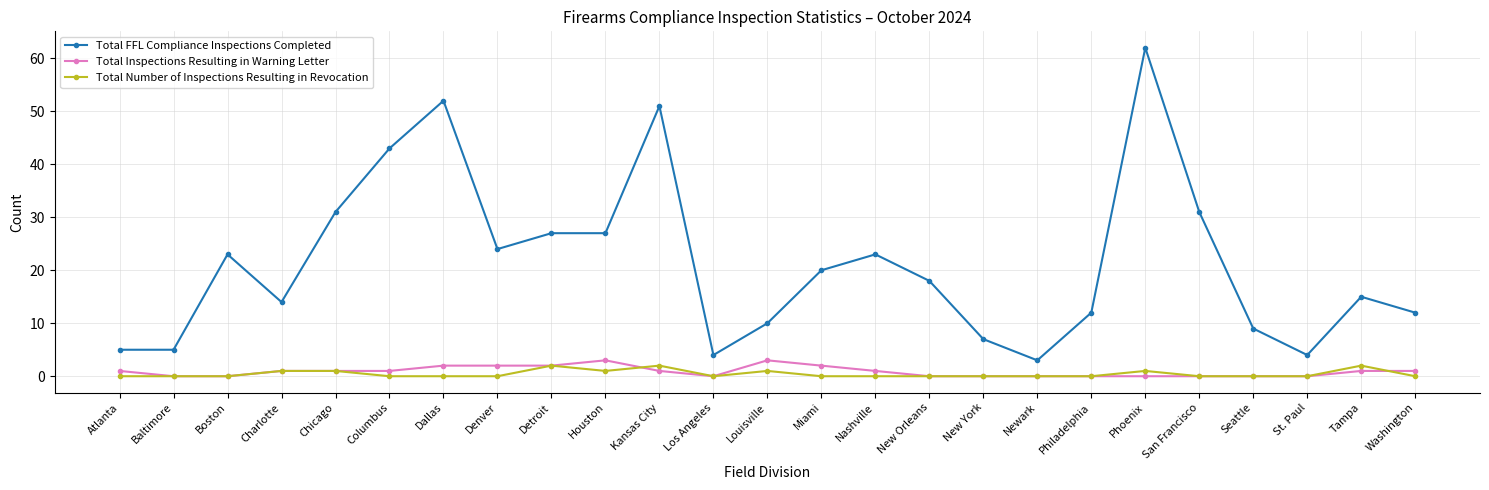

What is the difference between the highest and lowest values at Denver?

24